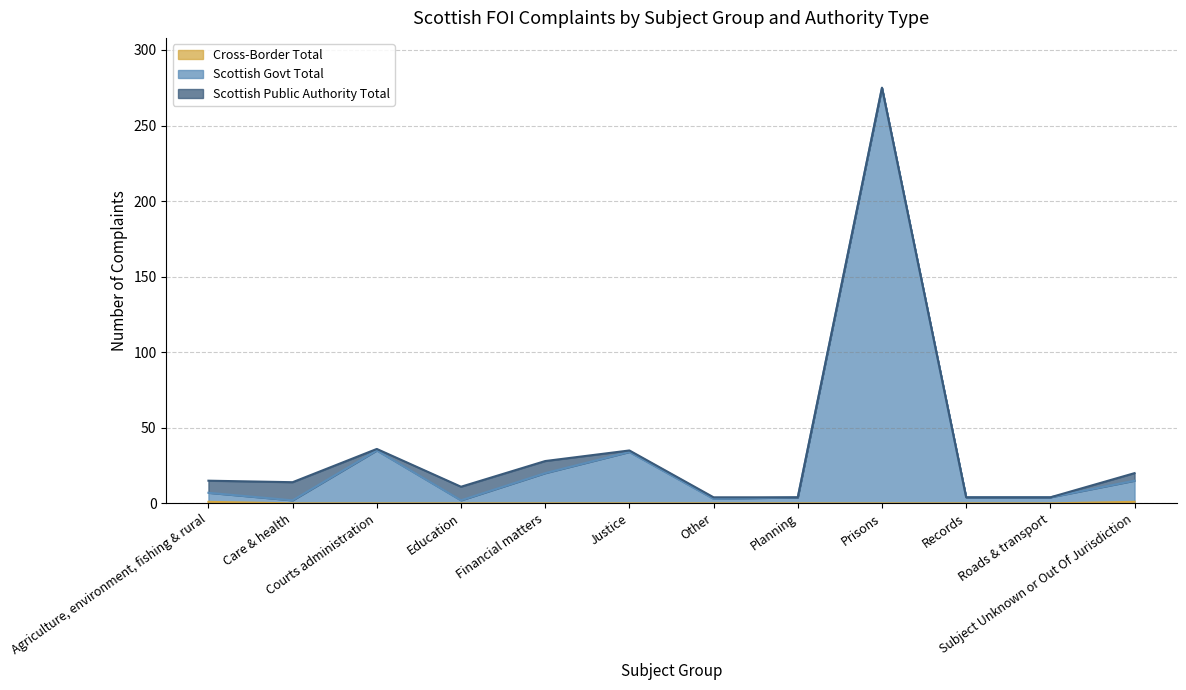

At which category is the sum across all series the highest?

Prisons